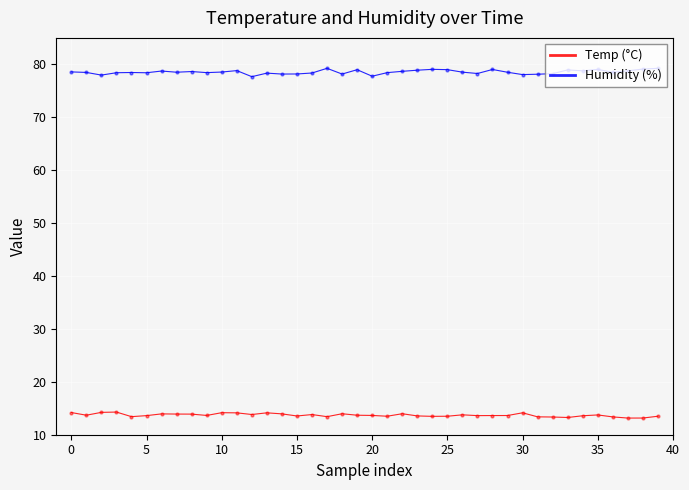

List the series in order of their peak value, lowest first.

Temp (°C), Humidity (%)